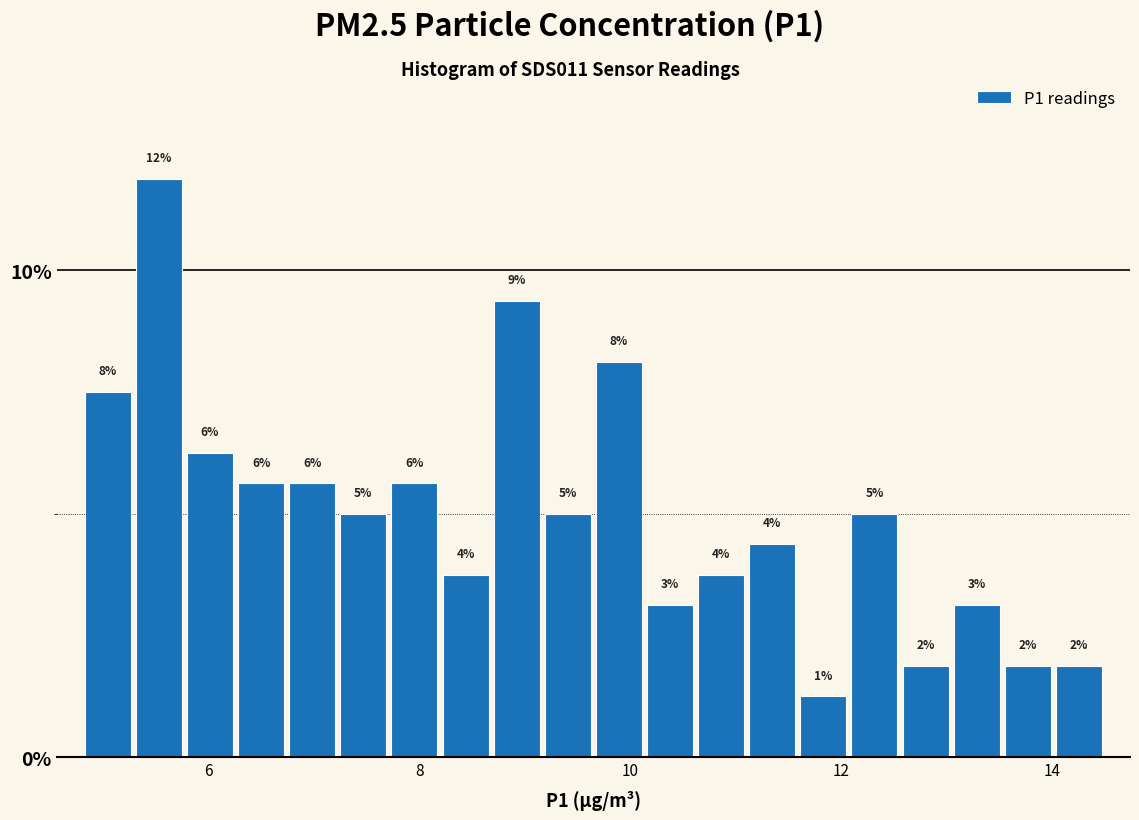

Around what value on the x-axis is the tallest bar? Give the approximate position of its centre, as read against the axis.

5.6